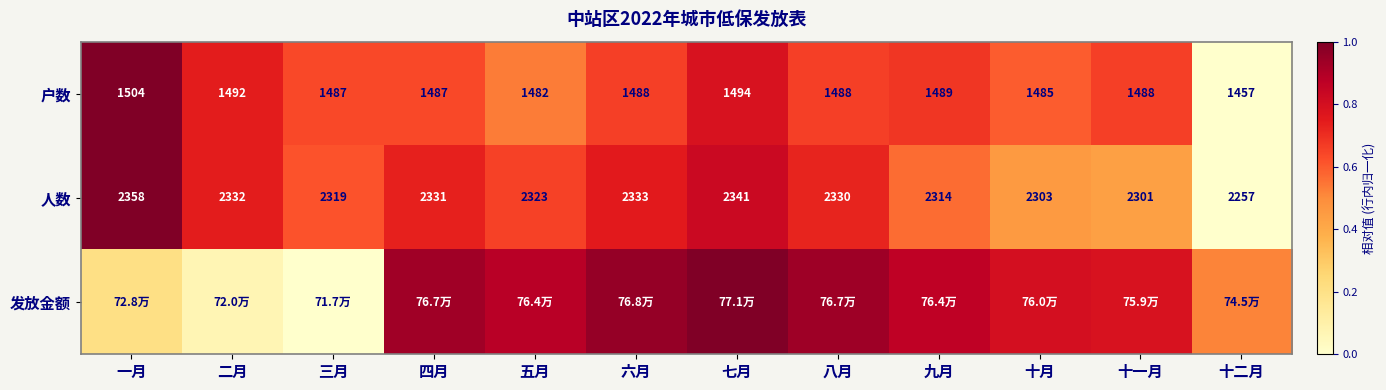

Which category has the highest value in the 人数 series?

一月